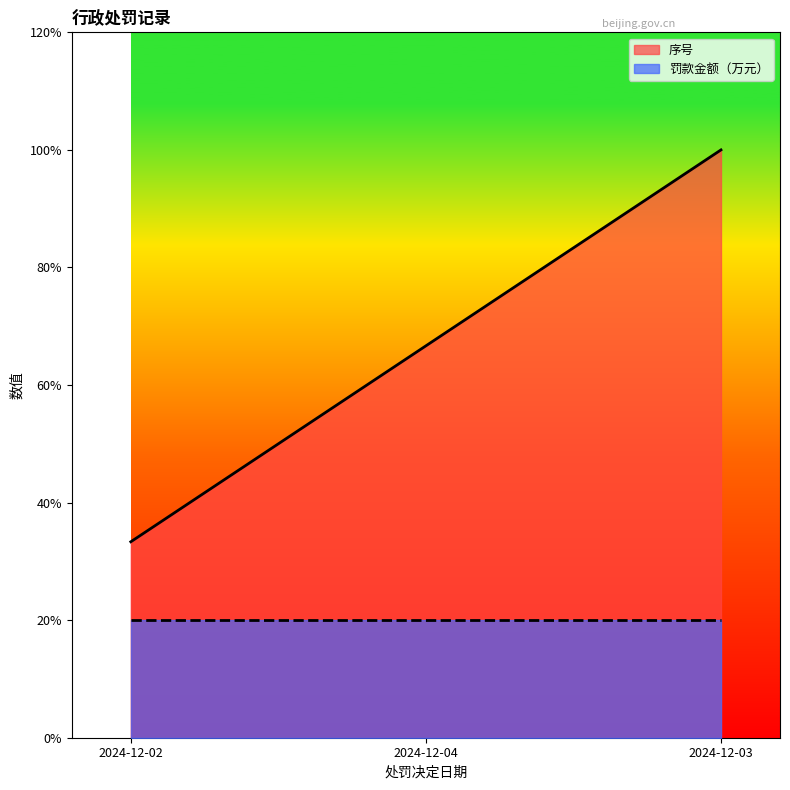

Reading right to left, what are all the values shown in this chart?

1.0	0.7	0.3